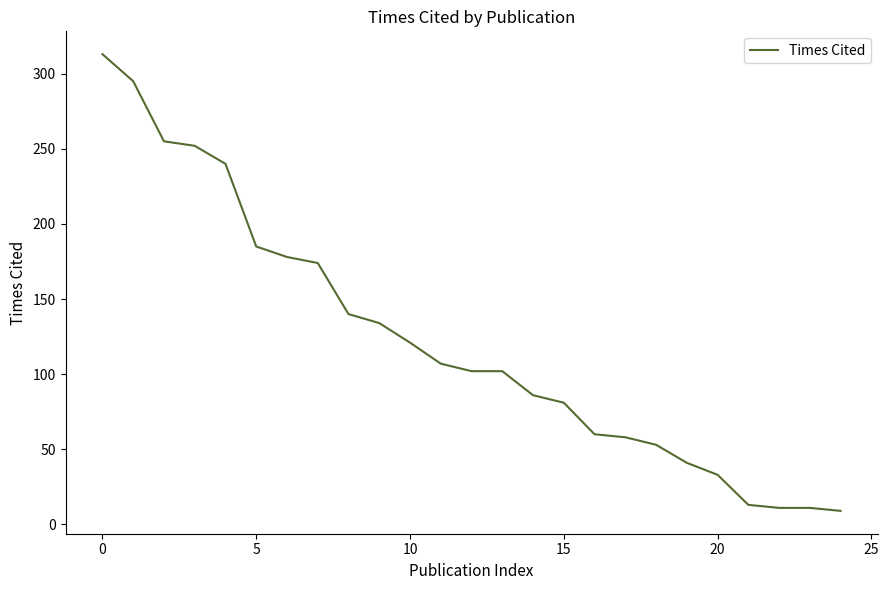

What is the maximum value shown in the chart?

313